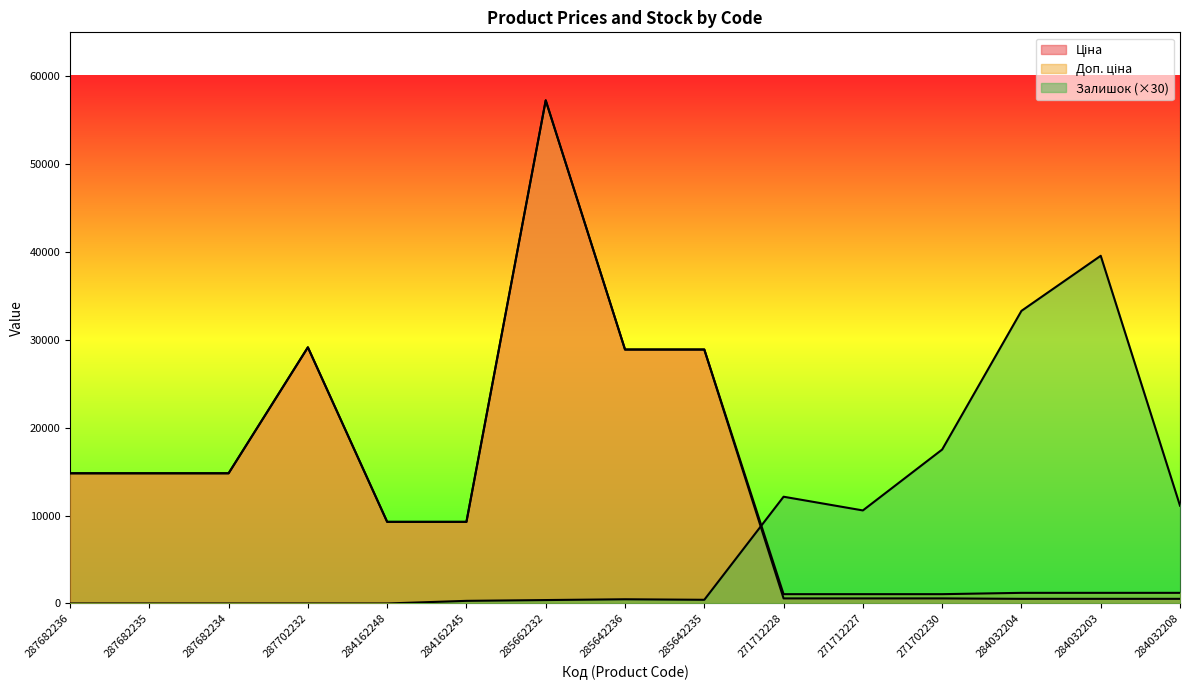

What is the average value of the Доп. ціна series?

14270.6